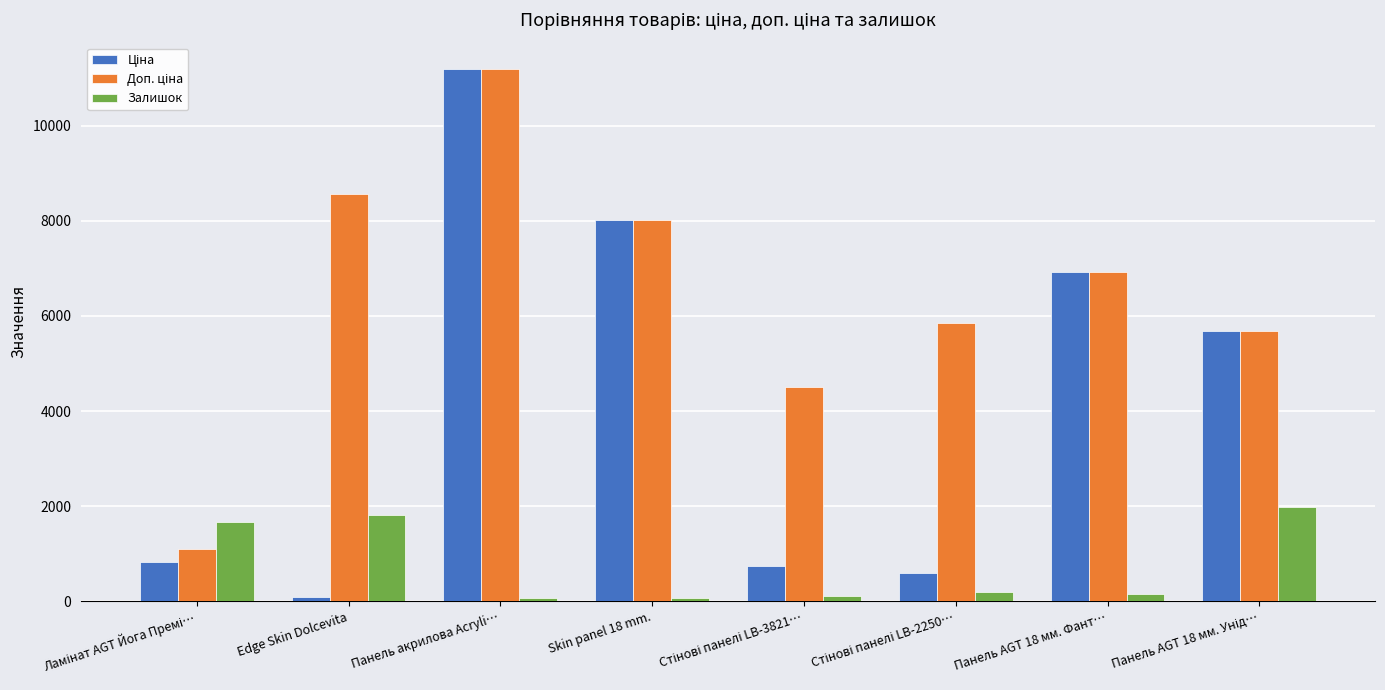

At which category is the sum across all series the highest?

Панель акрилова Acryli…